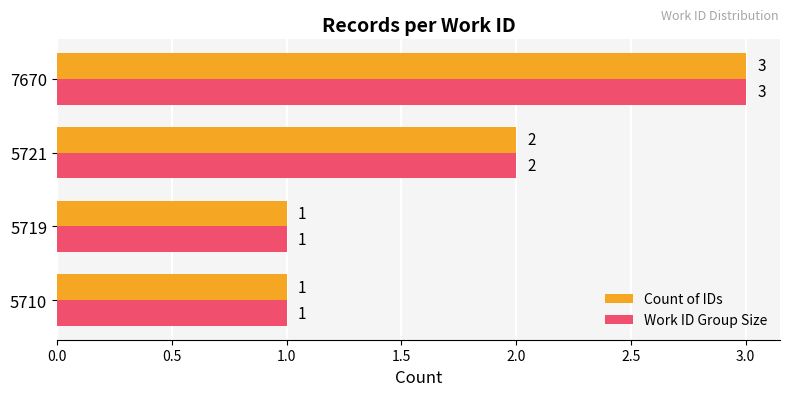

How many categories are shown in the chart?

4